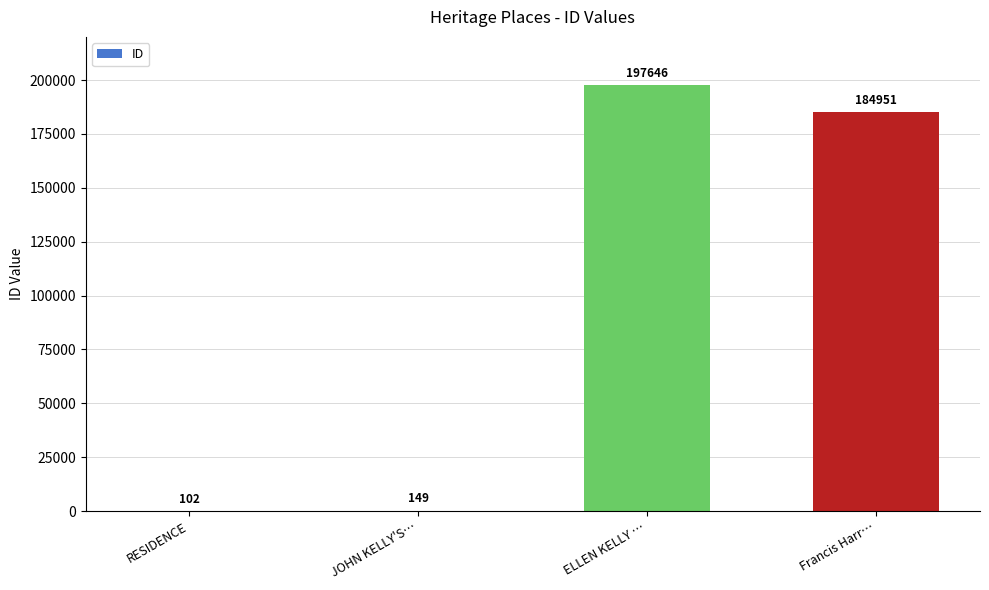

True or false: the data shows 197646 at ELLEN KELLY ….

True